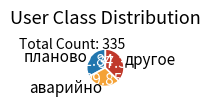

Is другое the majority of the pie?

No